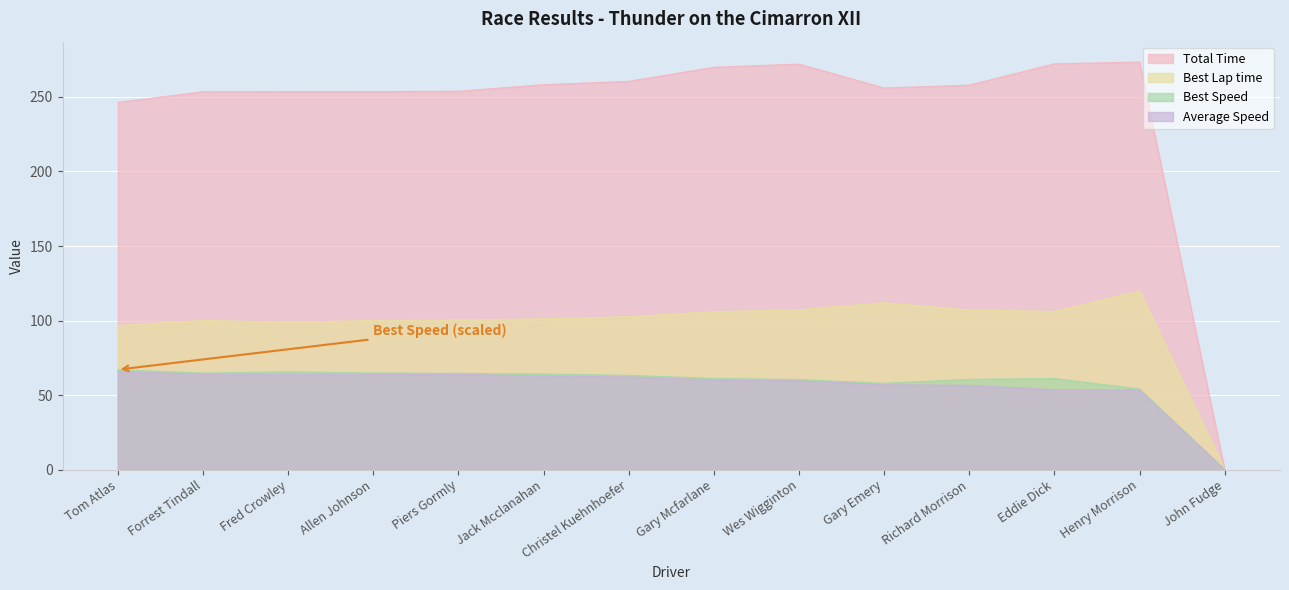

At which category does Total Time reach its first local valley?

Gary Emery